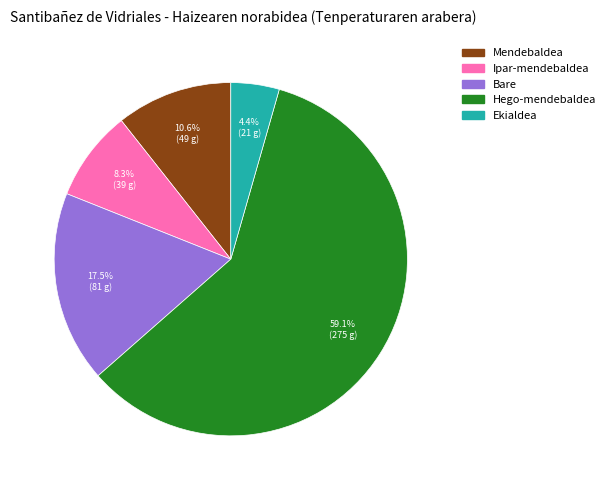

Is there a majority slice in this chart?

Yes